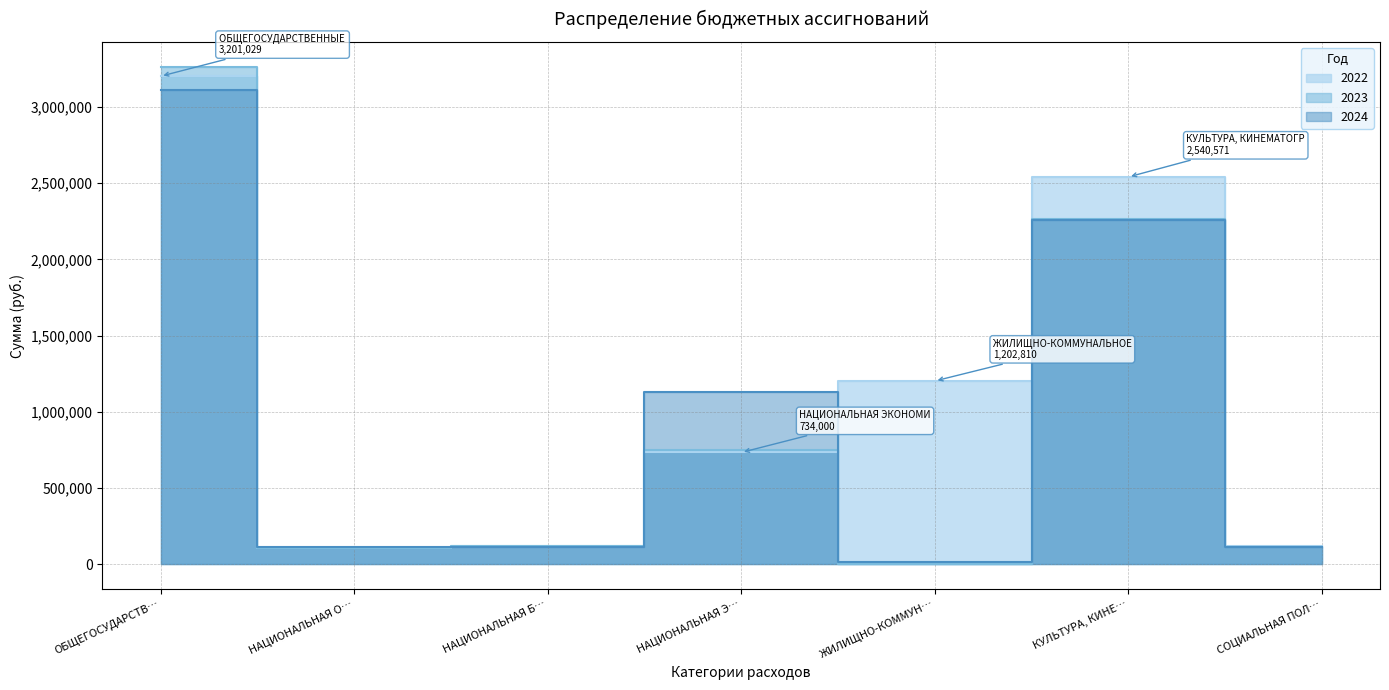

At which label does 2022 first exceed 734000?

ОБЩЕГОСУДАРСТВ…